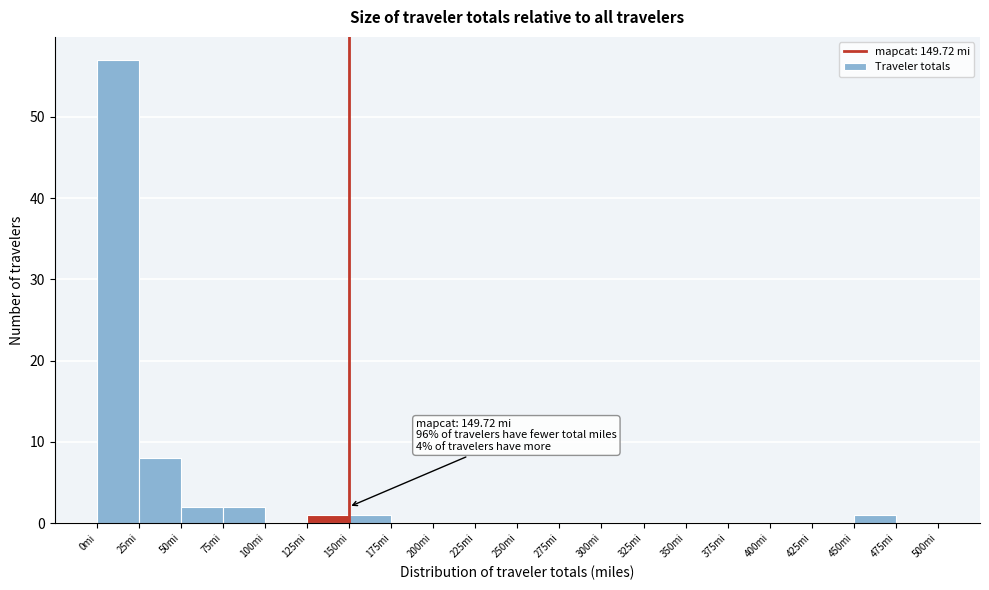

Which range on the x-axis has the tallest bar?

0 to 25